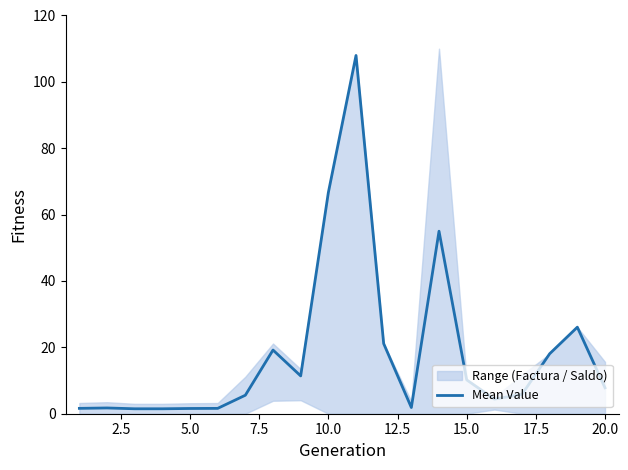

What is the minimum value shown in the chart?

1.5